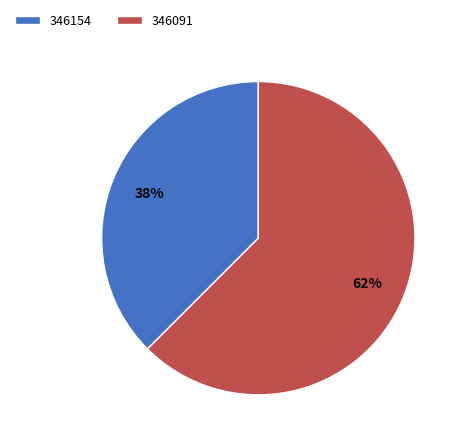

Rank the categories by value from lowest to highest.

346154, 346091